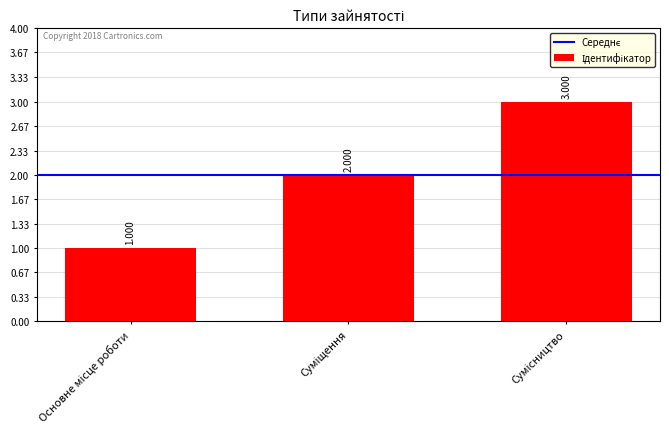

Is it true that the value at Сумісництво is 3?

True